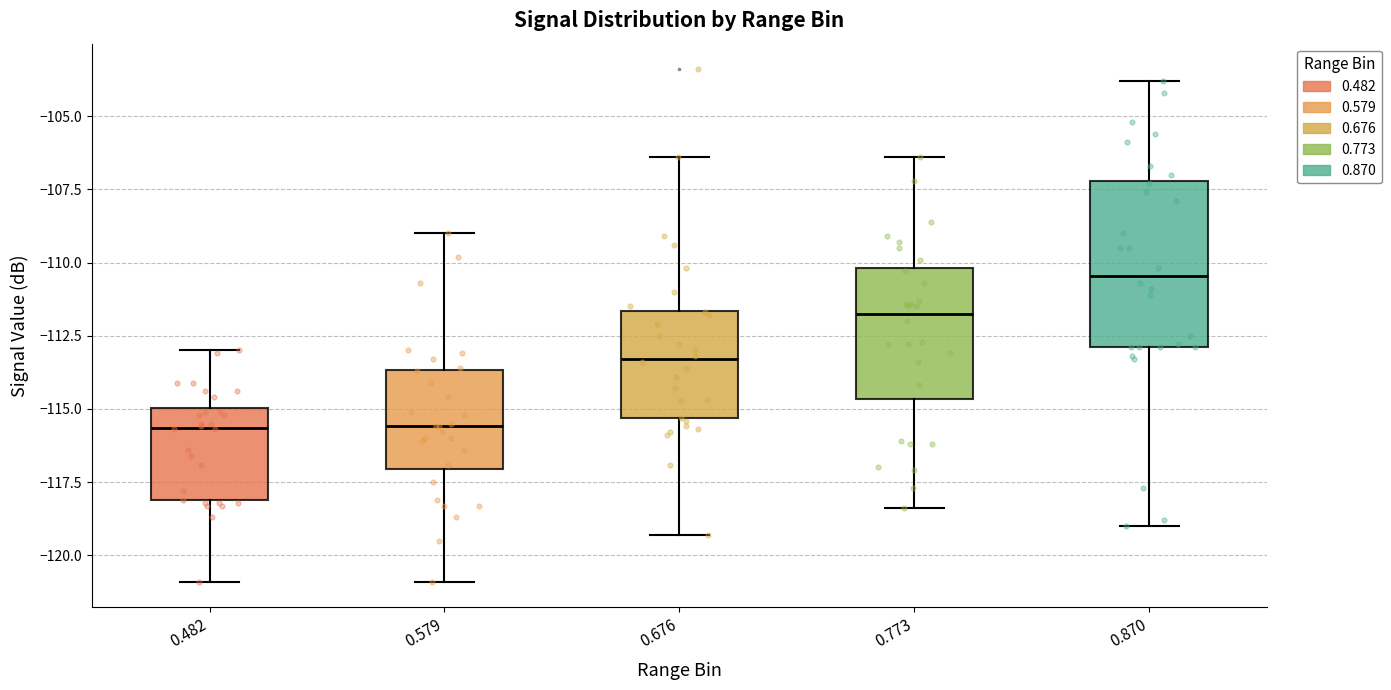

Reading left to right, read every box against the y-axis: the position of its median line, the range the box covers, and the ends of its whiskers. The values are not printed on the chart, so give them approximately, as read against the axis.

0.482: median -115.5, box -118.0 to -115.0, whiskers -121.0 to -113.0
0.579: median -115.5, box -117.0 to -113.5, whiskers -121.0 to -109.0
0.676: median -113.5, box -115.5 to -111.5, whiskers -119.5 to -106.5
0.773: median -111.5, box -114.5 to -110.0, whiskers -118.5 to -106.5
0.870: median -110.5, box -113.0 to -107.0, whiskers -119.0 to -104.0